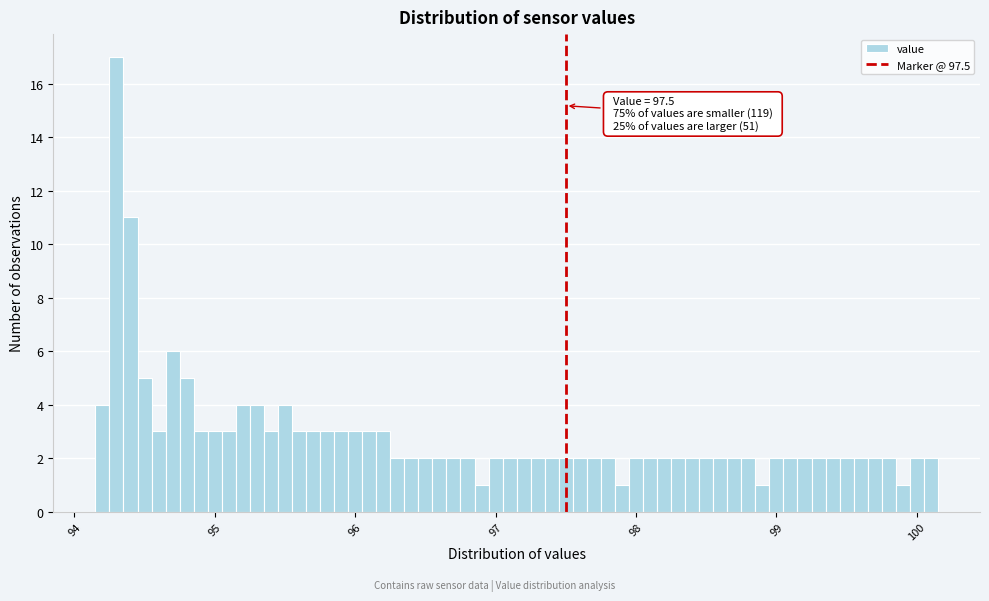

Around what value on the x-axis is the tallest bar? Give the approximate position of its centre, as read against the axis.

94.3